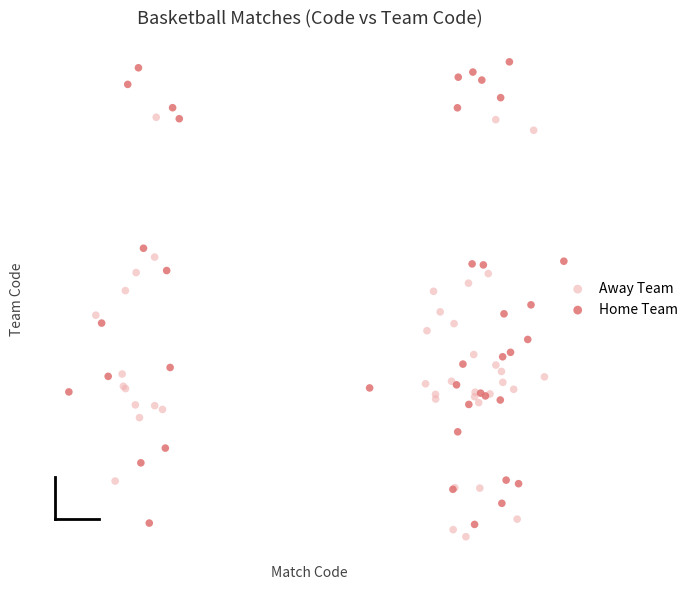

Which series has the largest Y range (max minus min)?

Home Team